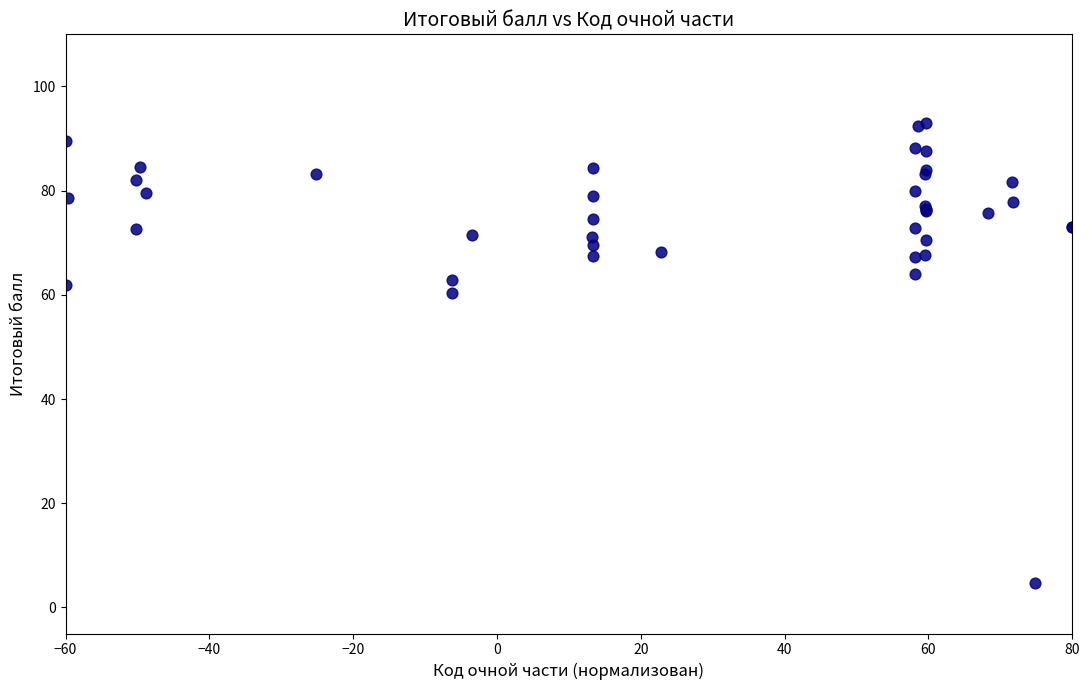

What Y value in the scatter plot is closest to 48?

60.4